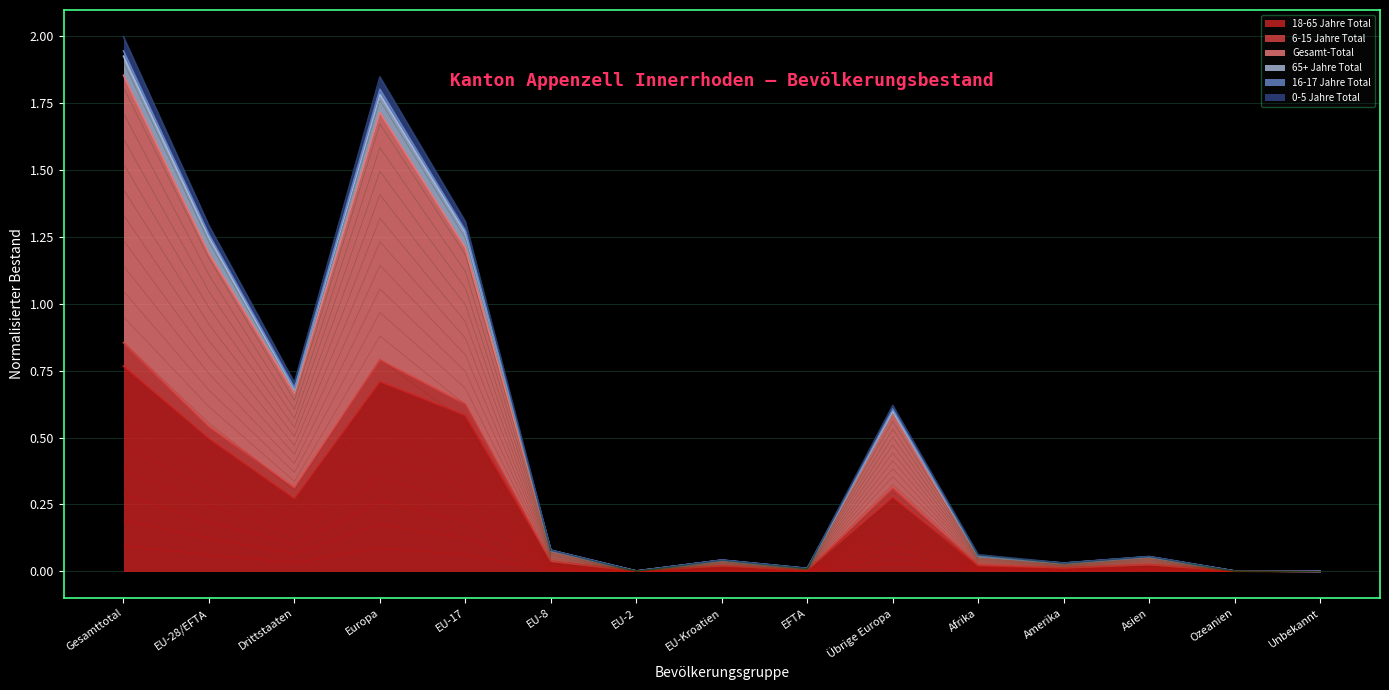

What is the label of the 2nd point from the right?

Ozeanien